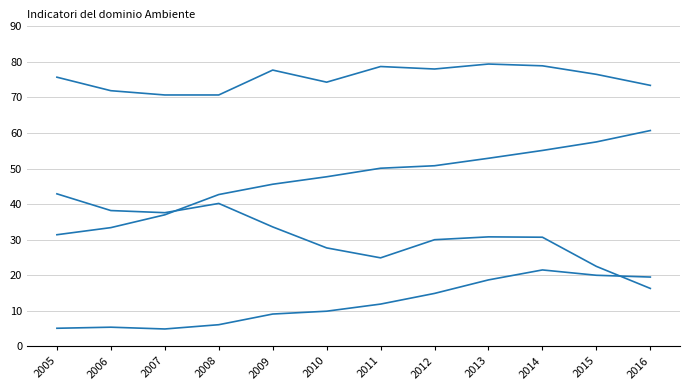

Is this an area chart (filled region under the line)?

No